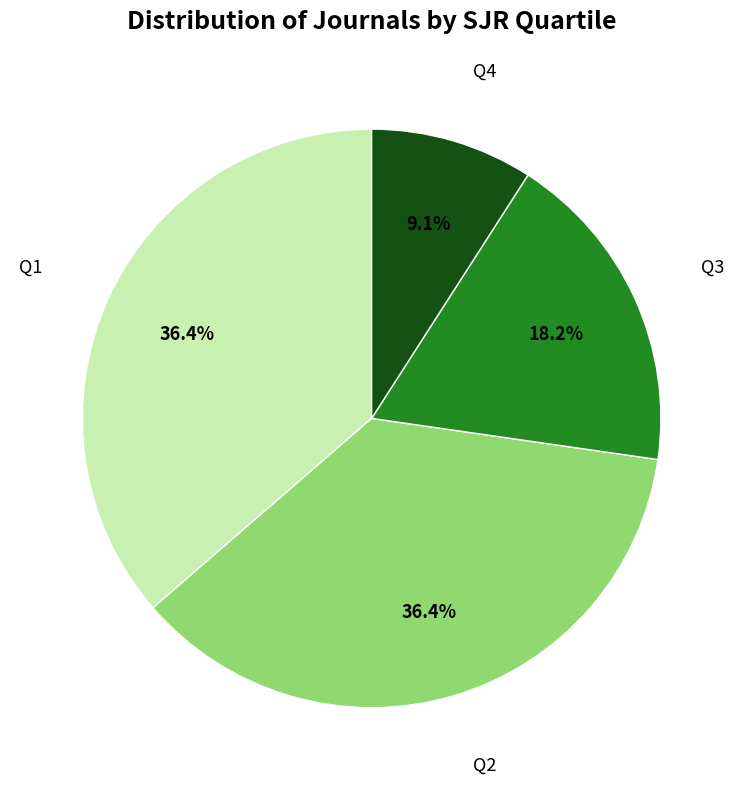

The Q4 slice represents 9% of the pie. True or false?

True